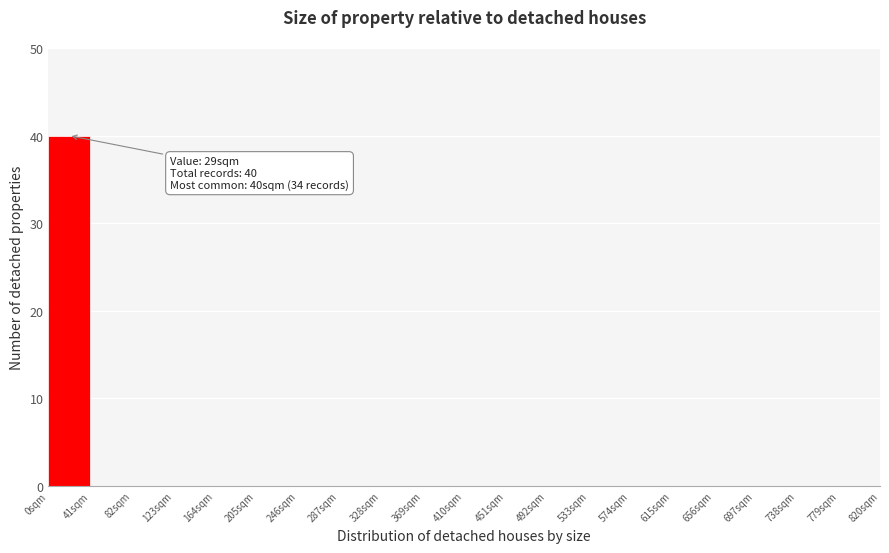

Over which range of the x-axis is the bar tallest?

0 to 41